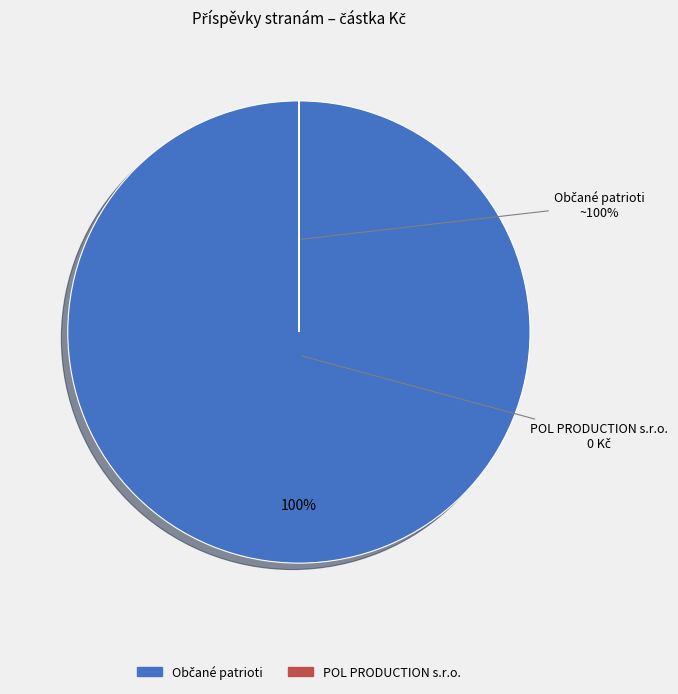

To the nearest percent, what is the average slice percentage?

50%